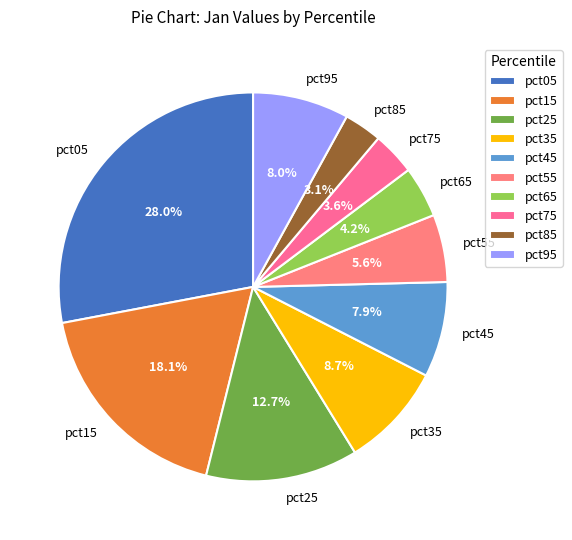

Is it true that pct15 is 26% of the pie?

False